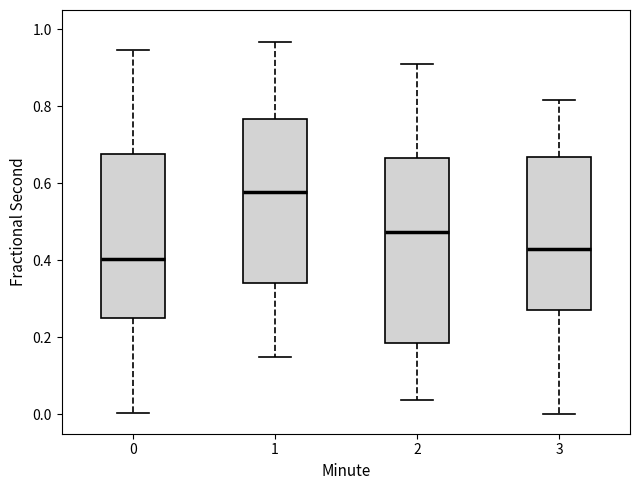

Reading left to right, read every box against the y-axis: the position of its median line, the range the box covers, and the ends of its whiskers. The values are not printed on the chart, so give them approximately, as read against the axis.

0: median 0.40, box 0.24 to 0.68, whiskers 0.00 to 0.94
1: median 0.58, box 0.34 to 0.76, whiskers 0.14 to 0.96
2: median 0.48, box 0.18 to 0.66, whiskers 0.04 to 0.92
3: median 0.42, box 0.28 to 0.66, whiskers 0.00 to 0.82